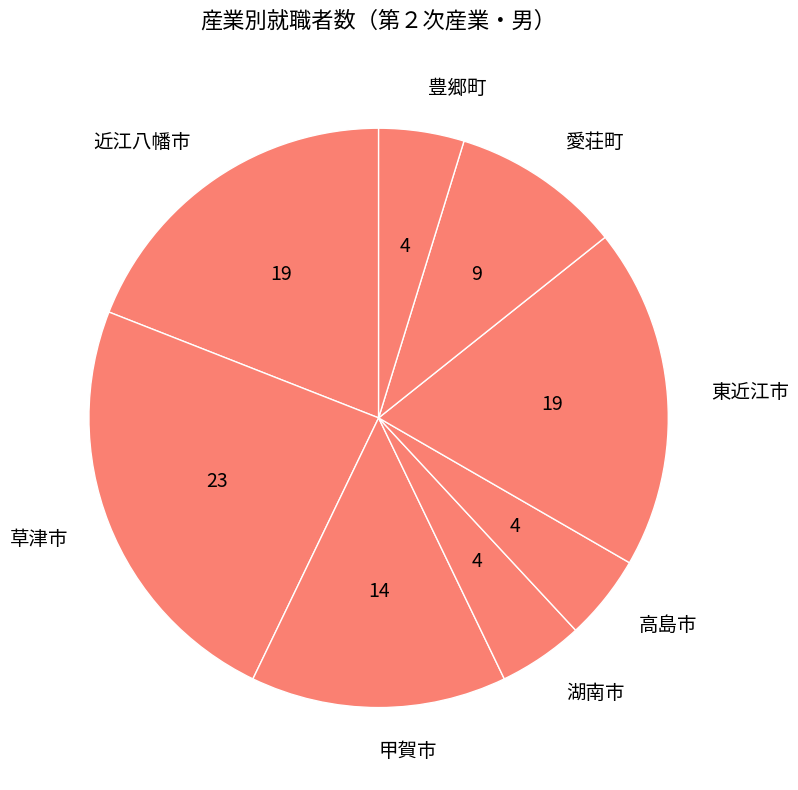

True or false: 東近江市 accounts for 19% of the total.

True